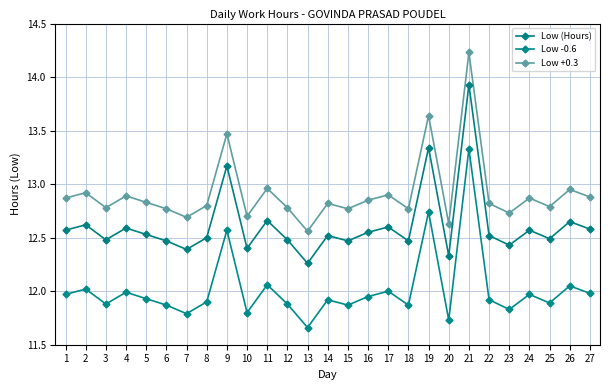

In Low +0.3, how many points are higher than both neighbors (excluding endpoints)?

10